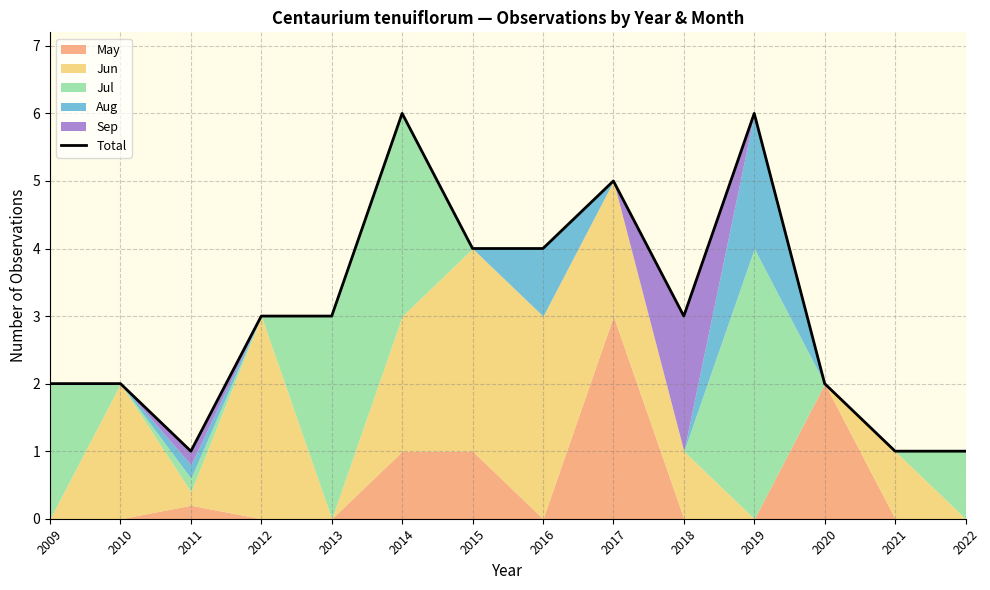

What is the value of the 4th point from the left?

3